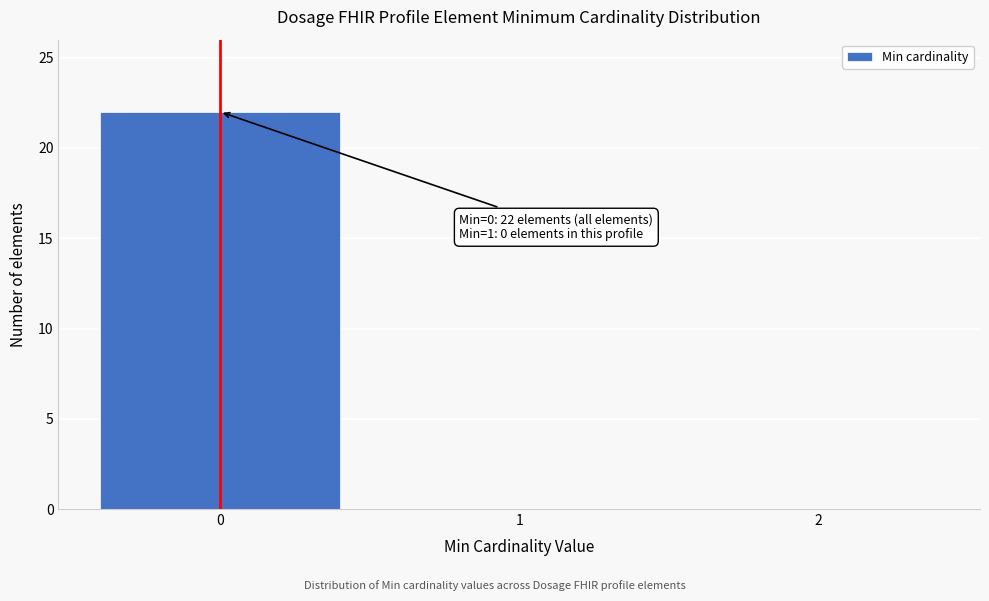

Reading left to right, transcribe all the data shown in this chart.

0=22	1=0	2=0